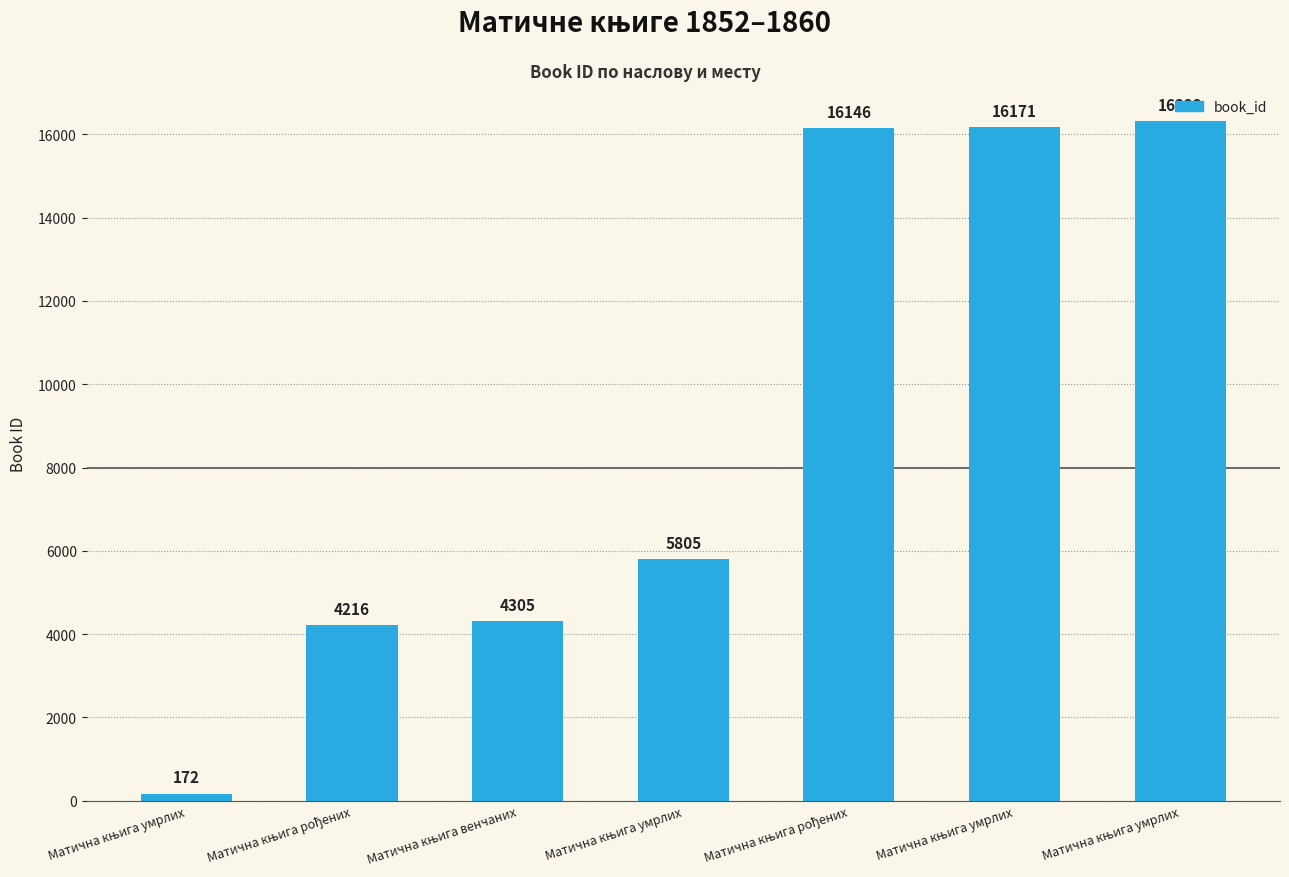

Between Матична књига венчаних and Матична књига умрлих, which is larger?

Матична књига венчаних